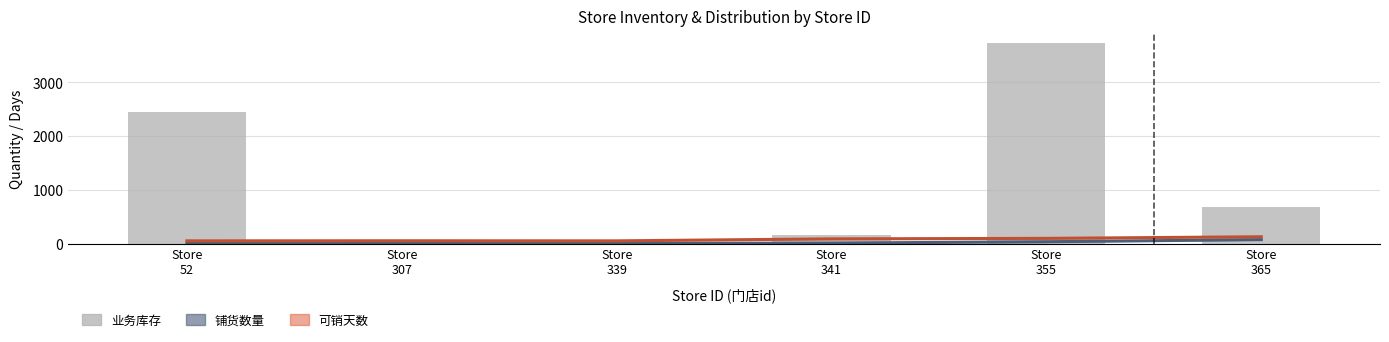

Is the value of 可销天数 (smoothed) at Store
307 greater than the value of 业务库存 at Store
341?

No